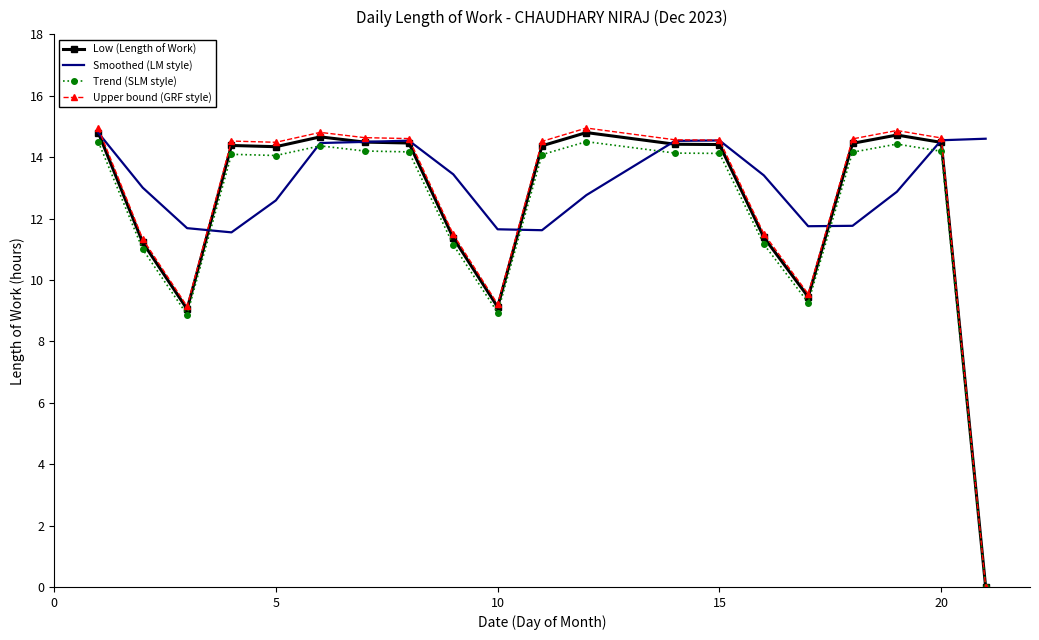

Which series has the widest spread of values?

Upper bound (GRF style)